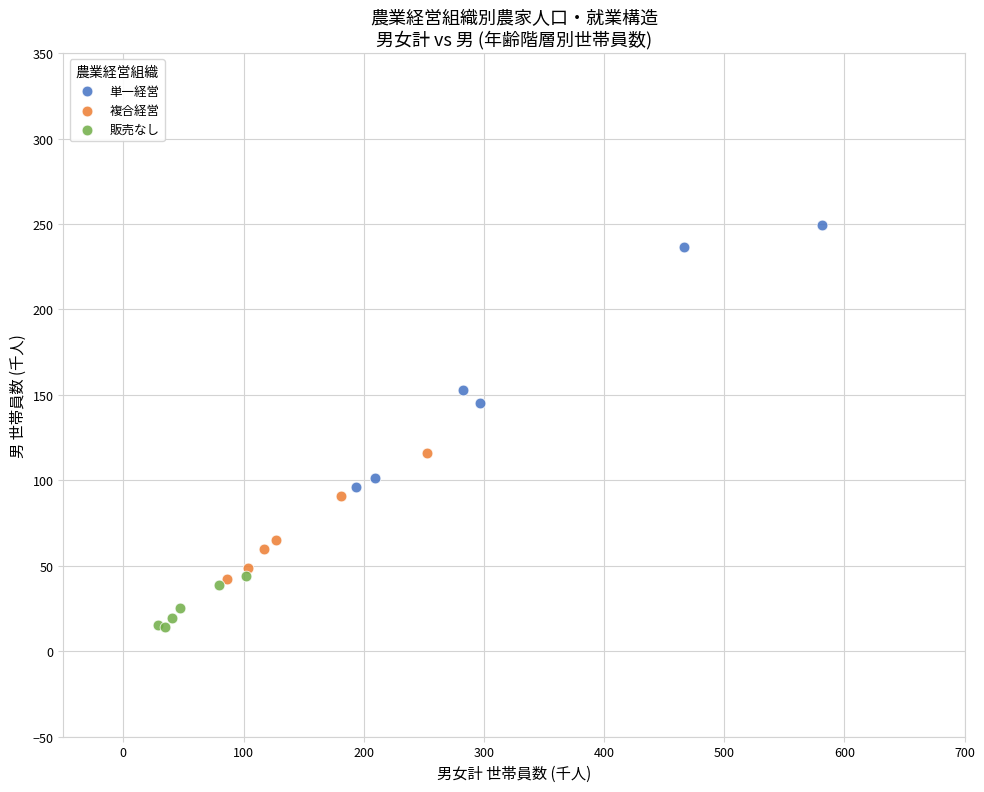

Which series has the largest Y range (max minus min)?

単一経営